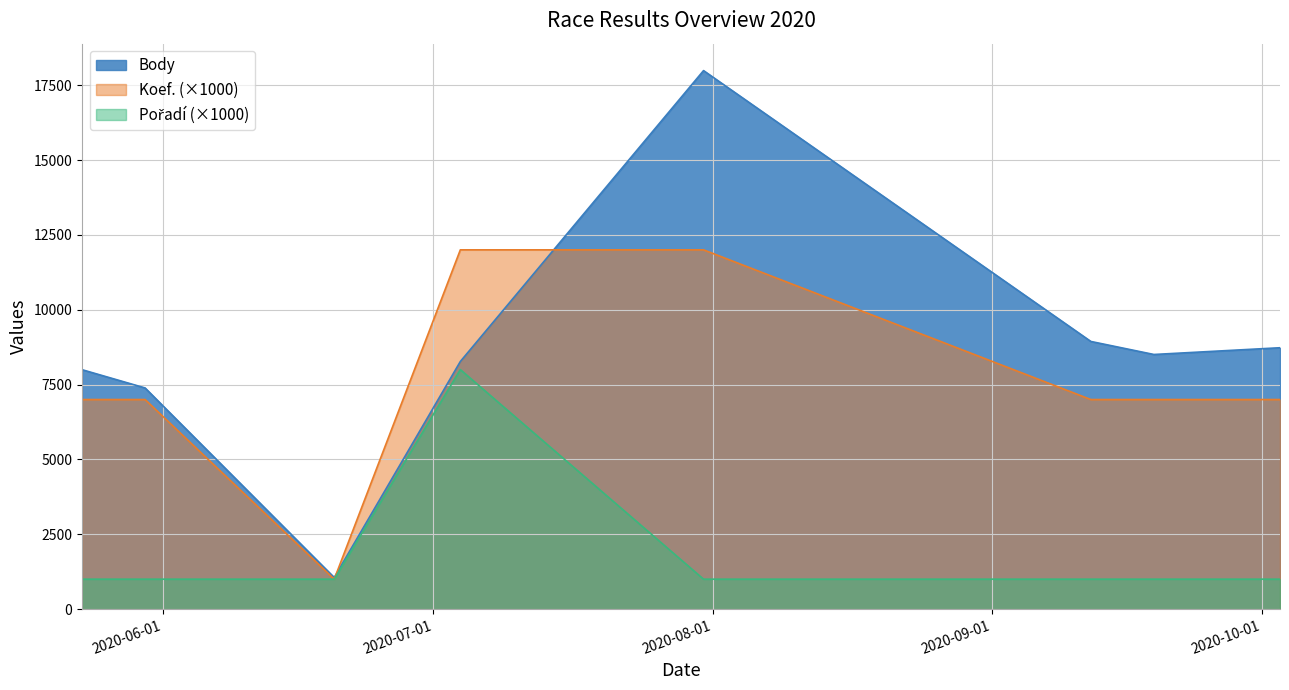

How many data points does each series have?

8